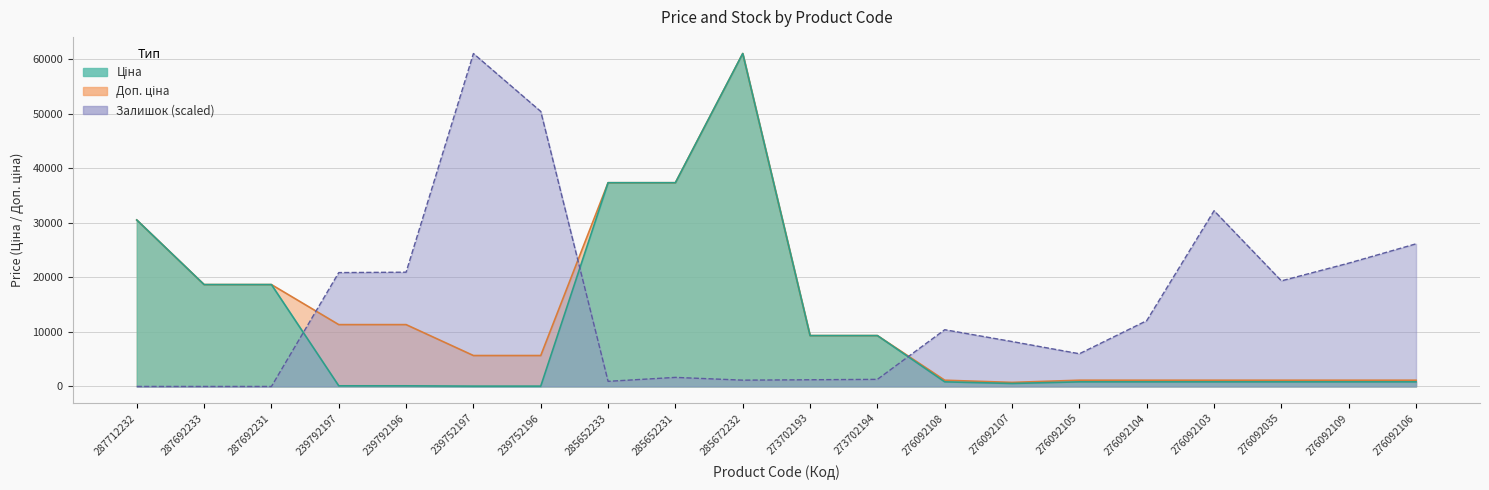

Where is the first local minimum for Залишок?

285652233